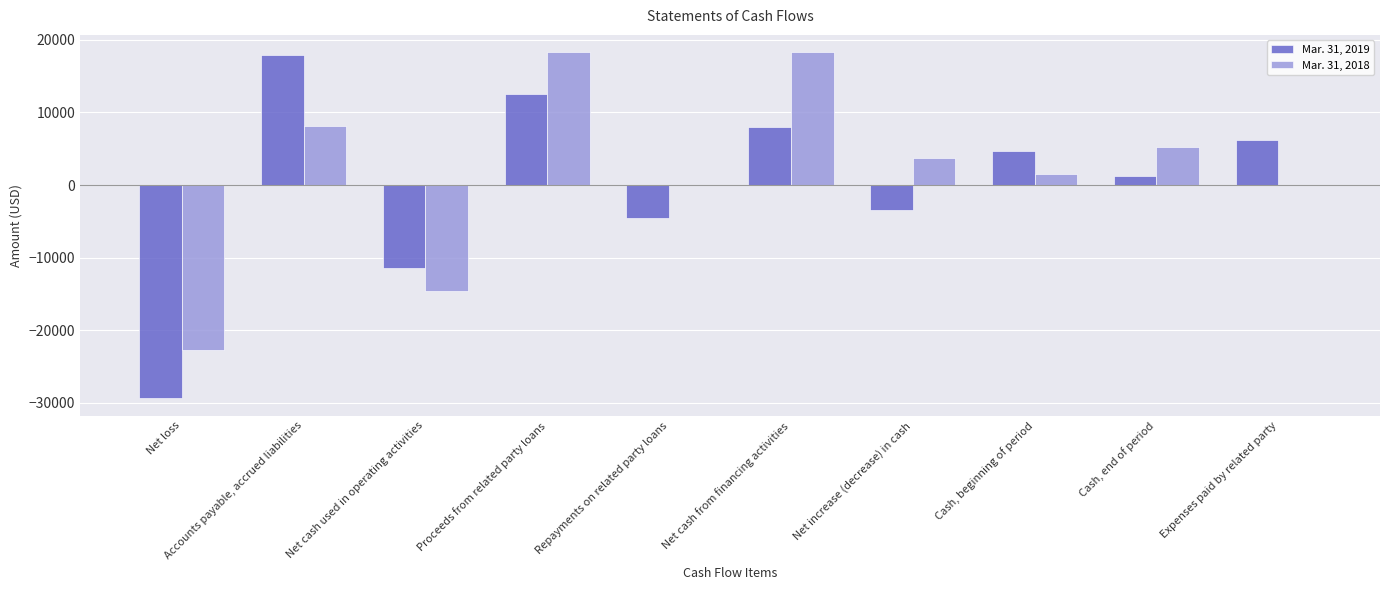

Reading right to left, list all the values displayed in this chart.

Mar. 31, 2019: 6227	1291	4733	-3442	8000	-4500	12500	-11442	17974	-29416
Mar. 31, 2018: 0	5233	1573	3660	18310	0	18310	-14650	8118	-22768